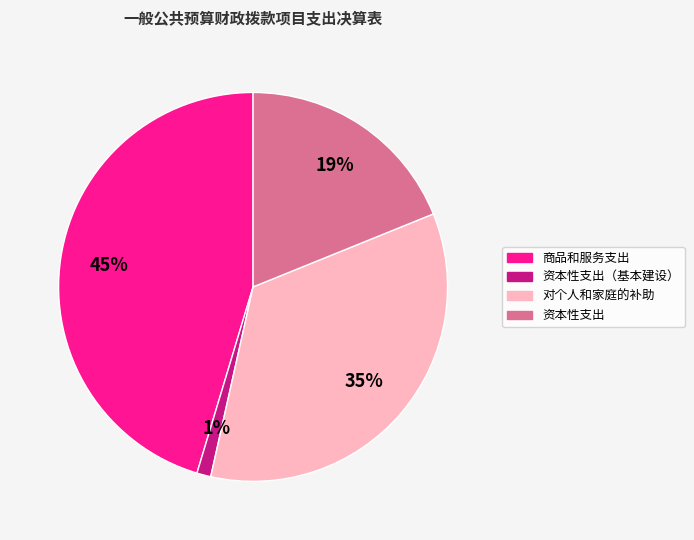

Is there a majority slice in this chart?

No